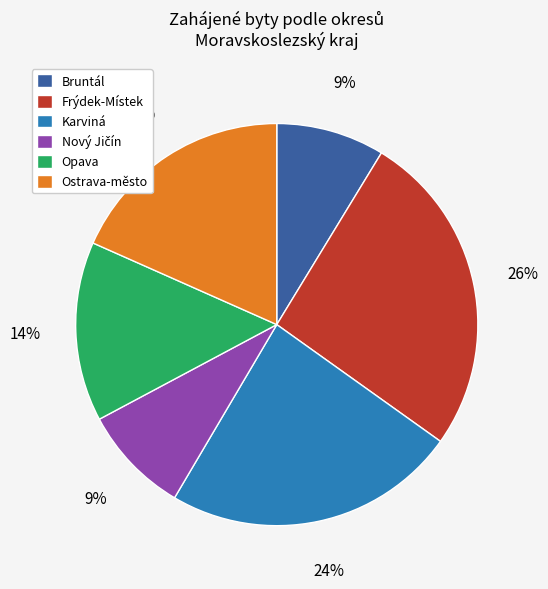

How many slices are in this pie chart?

6